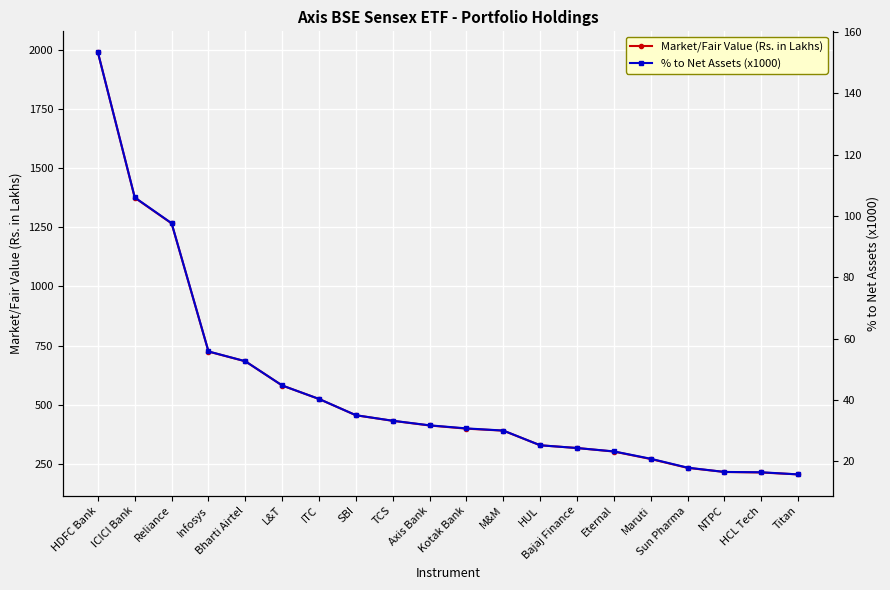

What is the value of the Market/Fair Value (Rs. in Lakhs) point at the 16th from the left?

269.5